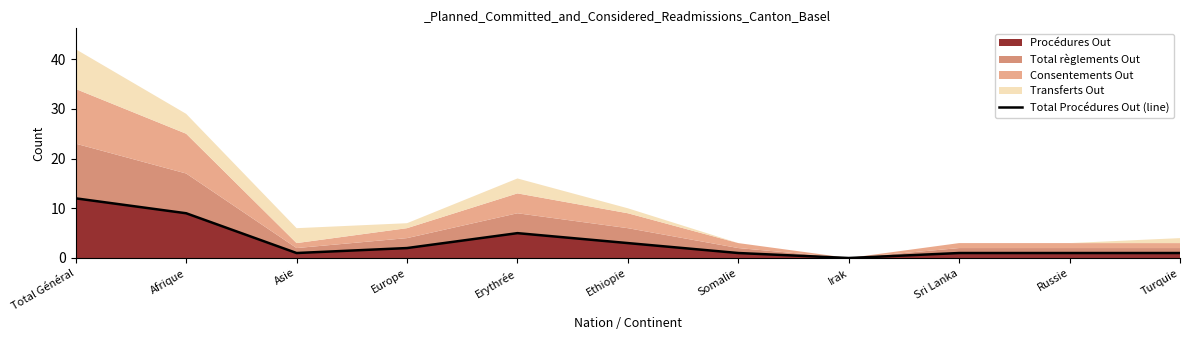

How many positive values are there?

10